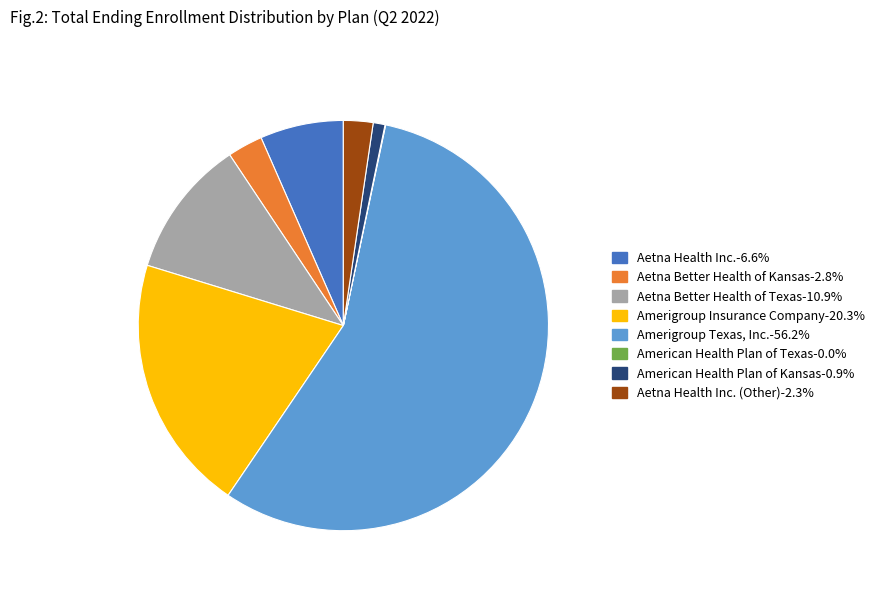

Is the sum of Aetna Better Health of Texas-10.9% and Aetna Better Health of Kansas-2.8% greater than half?

No